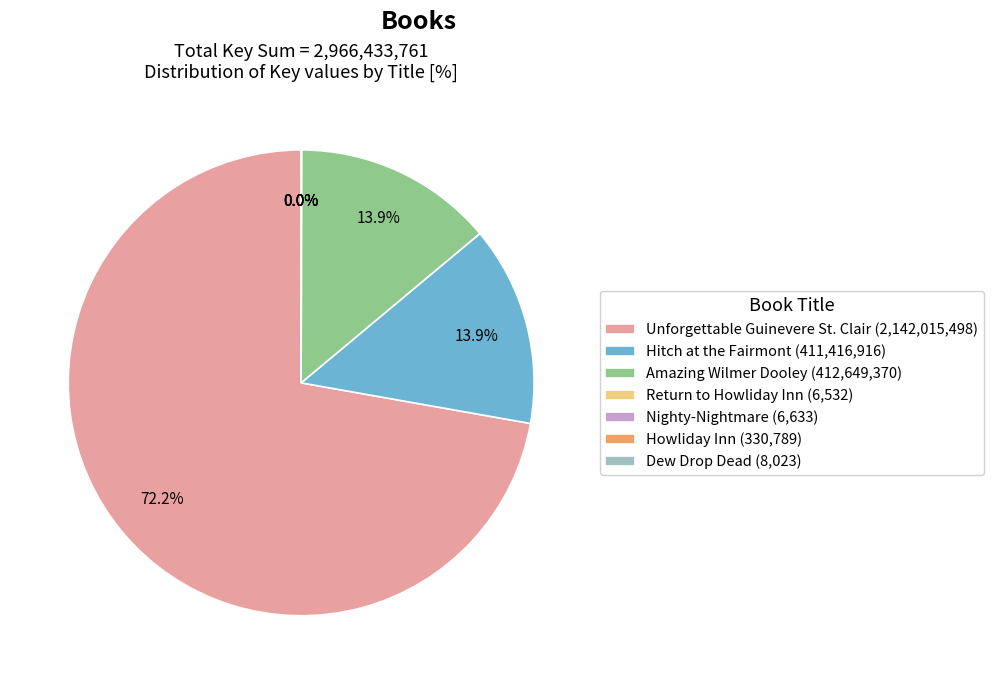

What percentage is the Amazing Wilmer Dooley slice, to the nearest percent?

14%